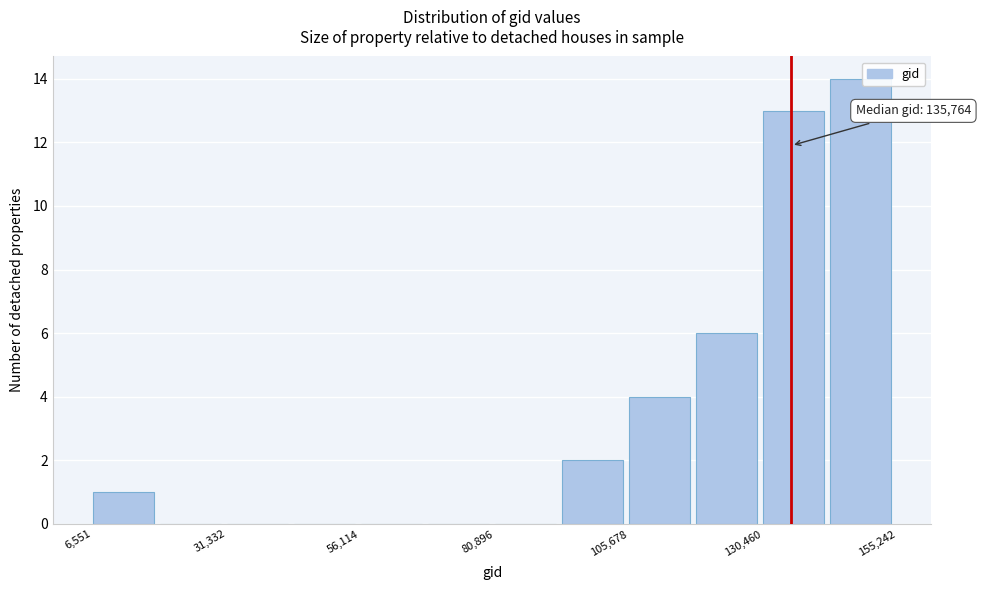

Around what value on the x-axis is the tallest bar? Give the approximate position of its centre, as read against the axis.

150000